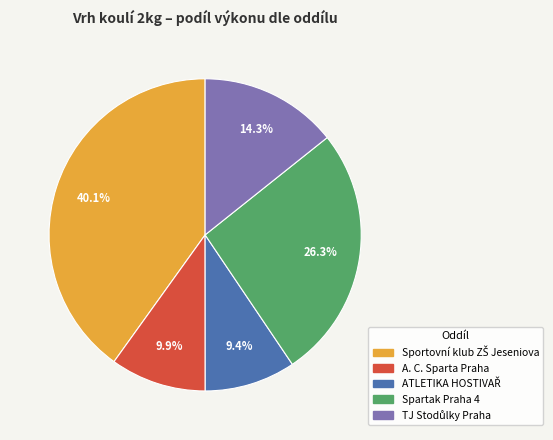

What percentage is NOT represented by Spartak Praha 4?

73.7%